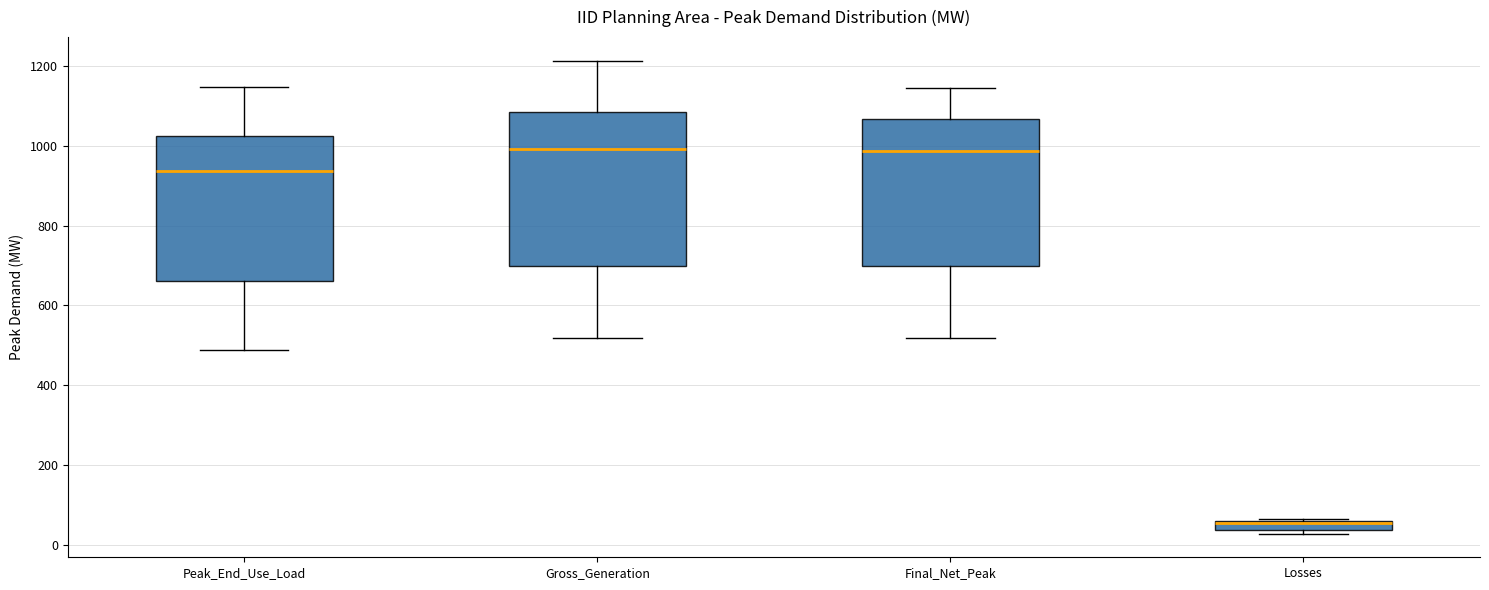

Where is the lower edge of the box for Peak_End_Use_Load on the y-axis? The values are not printed on the chart, so give them approximately, as read against the axis.

660